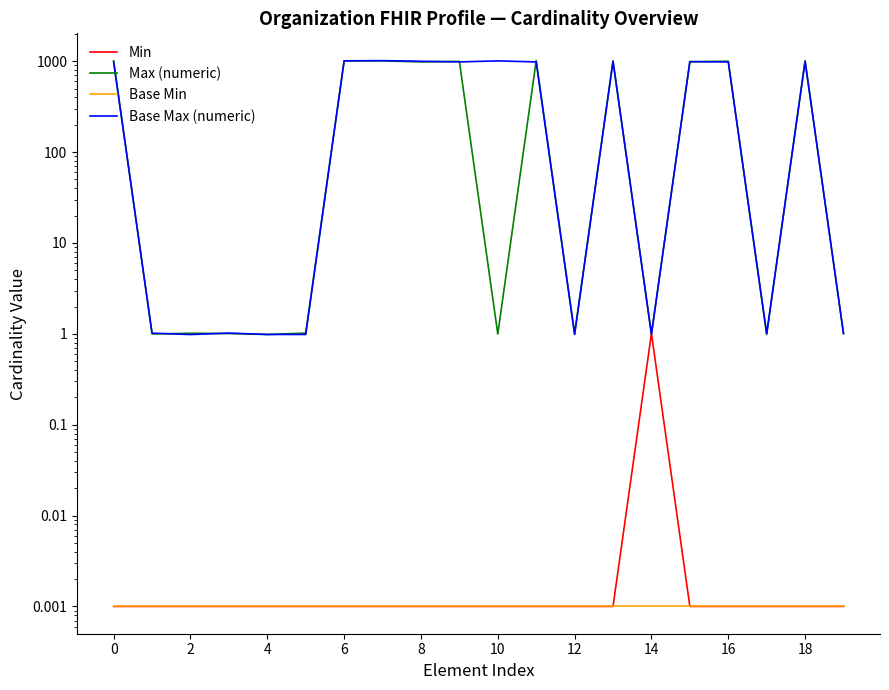

What is the difference between the maximum and minimum values in the Base Max (numeric) series?

1015.6